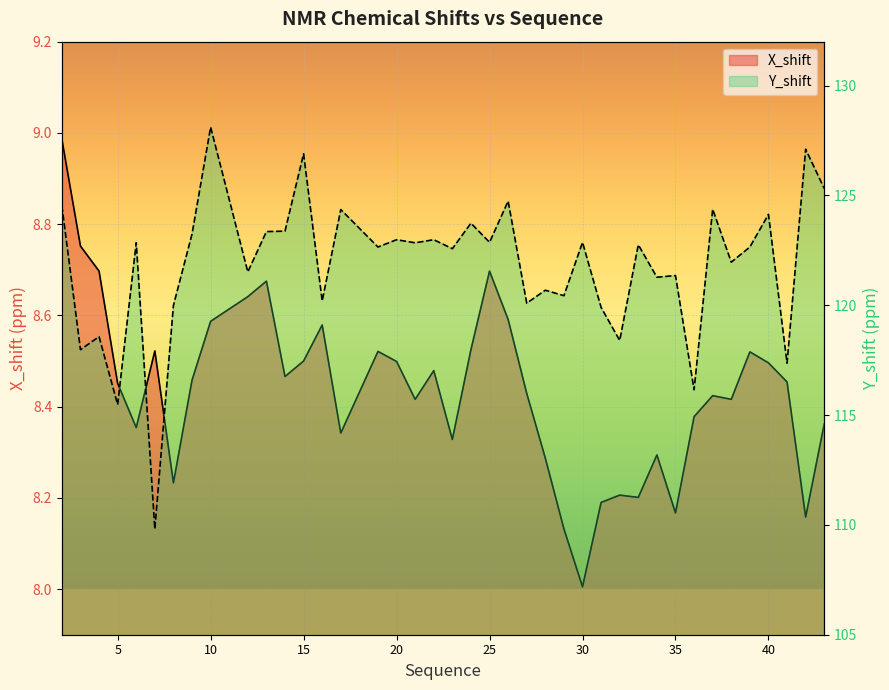

What is the difference between the maximum and second lowest values in the Y_shift series?

12.6